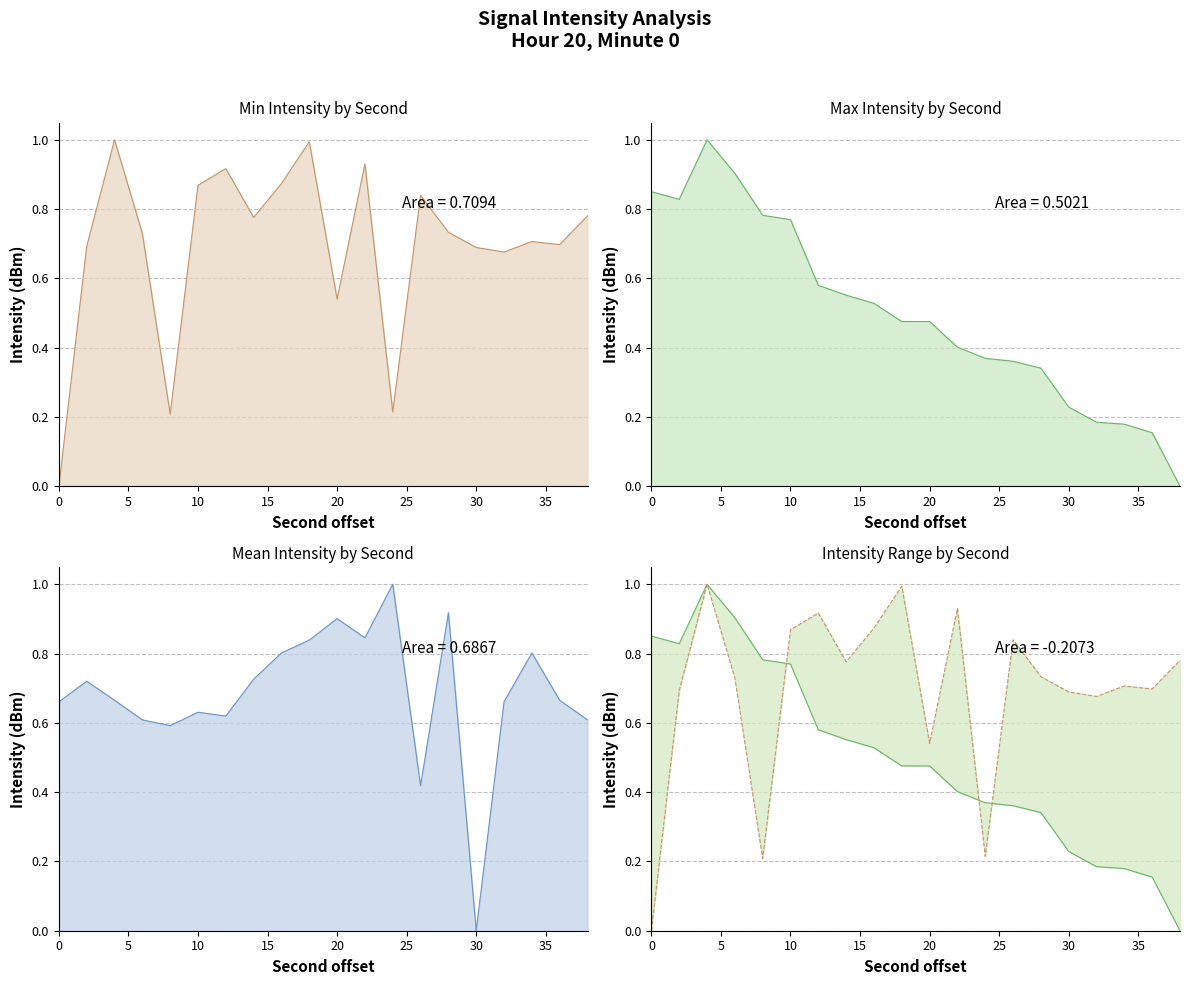

Reading left to right, extract all data points from this chart.

Min Intensity (dBm): 0=0.0	2=0.7	4=1.0	6=0.7	8=0.2	10=0.9	12=0.9	14=0.8	16=0.9	18=1.0	20=0.5	22=0.9	24=0.2	26=0.8	28=0.7	30=0.7	32=0.7	34=0.7	36=0.7	38=0.8
Max Intensity (dBm): 0=0.9	2=0.8	4=1.0	6=0.9	8=0.8	10=0.8	12=0.6	14=0.6	16=0.5	18=0.5	20=0.5	22=0.4	24=0.4	26=0.4	28=0.3	30=0.2	32=0.2	34=0.2	36=0.2	38=0.0
Mean Intensity (dBm): 0=0.7	2=0.7	4=0.7	6=0.6	8=0.6	10=0.6	12=0.6	14=0.7	16=0.8	18=0.8	20=0.9	22=0.8	24=1.0	26=0.4	28=0.9	30=0.0	32=0.7	34=0.8	36=0.7	38=0.6